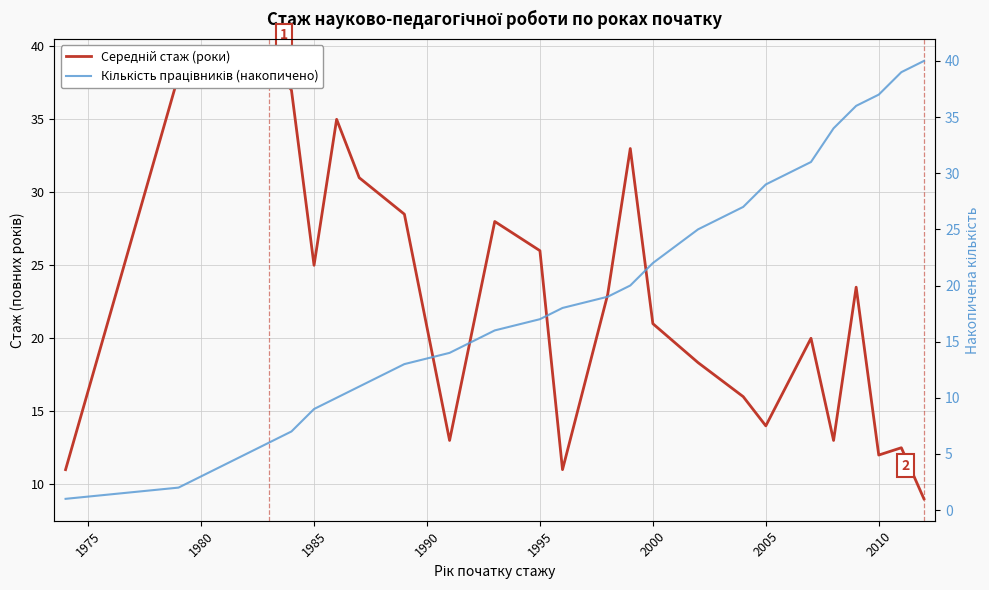

Rank the series at 2000 from highest to lowest value.

Середній стаж (роки), Кількість працівників (накопичено)